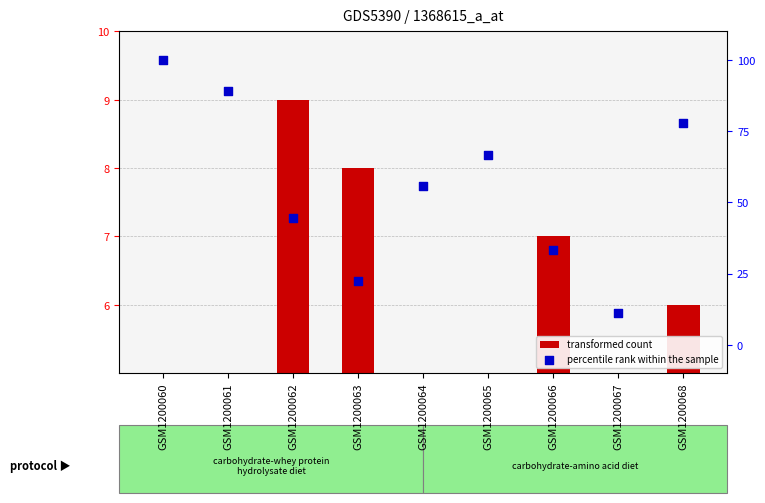

Which series has the largest total across all categories?

percentile rank within the sample